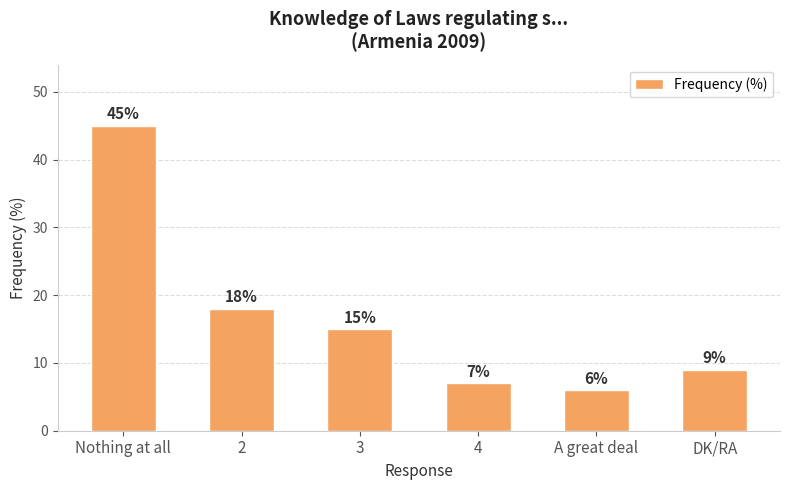

True or false: the data shows 45 at Nothing at all.

True